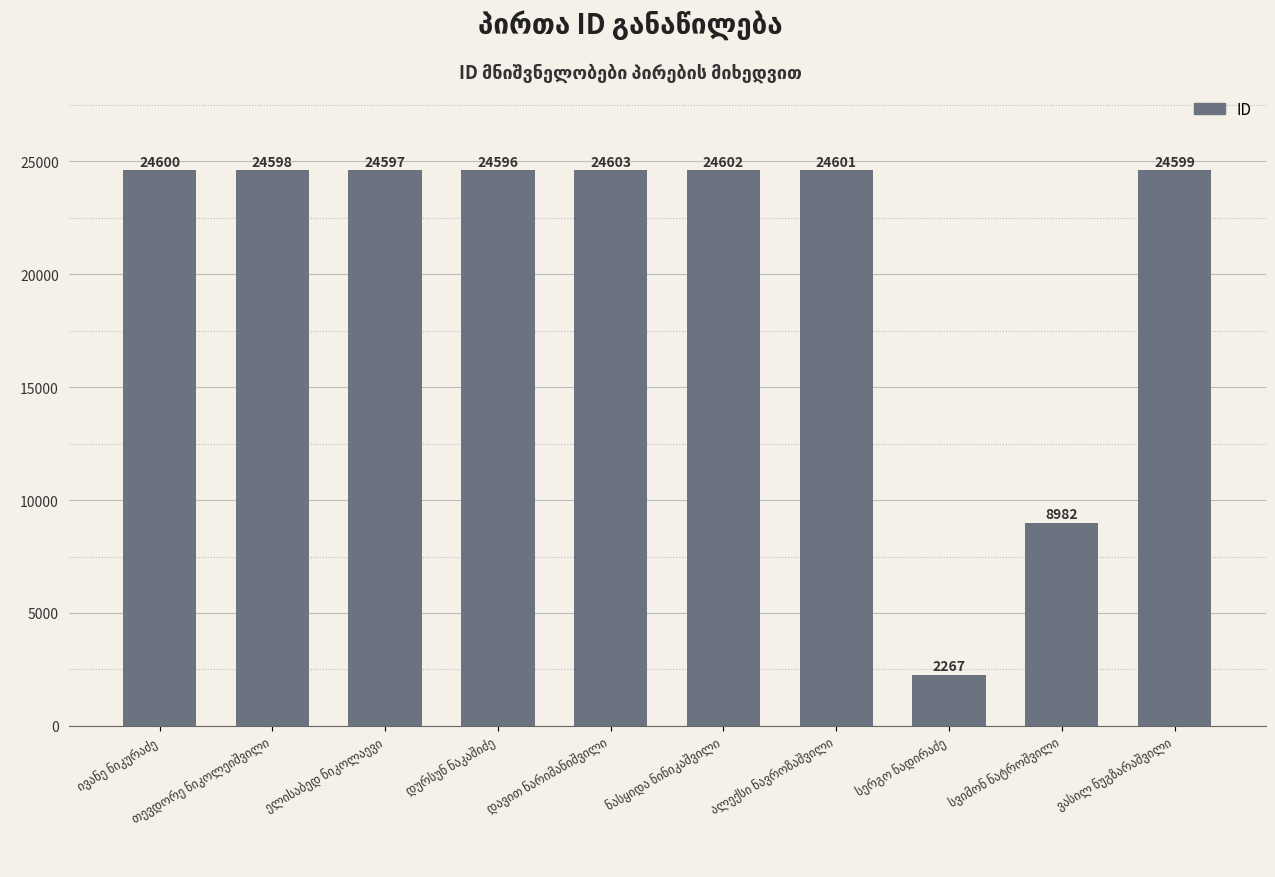

Reading left to right, extract all data points from this chart.

24600	24598	24597	24596	24603	24602	24601	2267	8982	24599